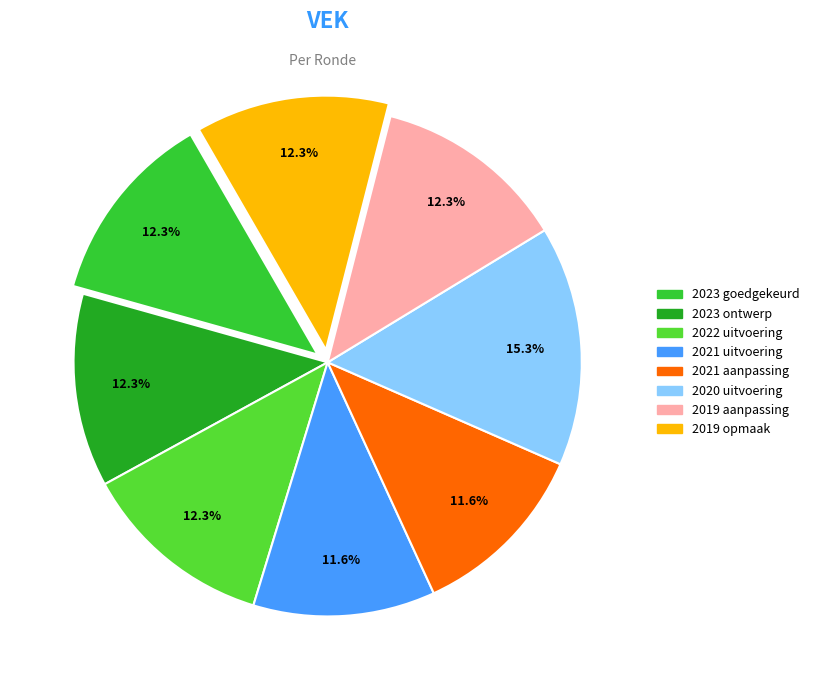

How many segments does this pie chart have?

8